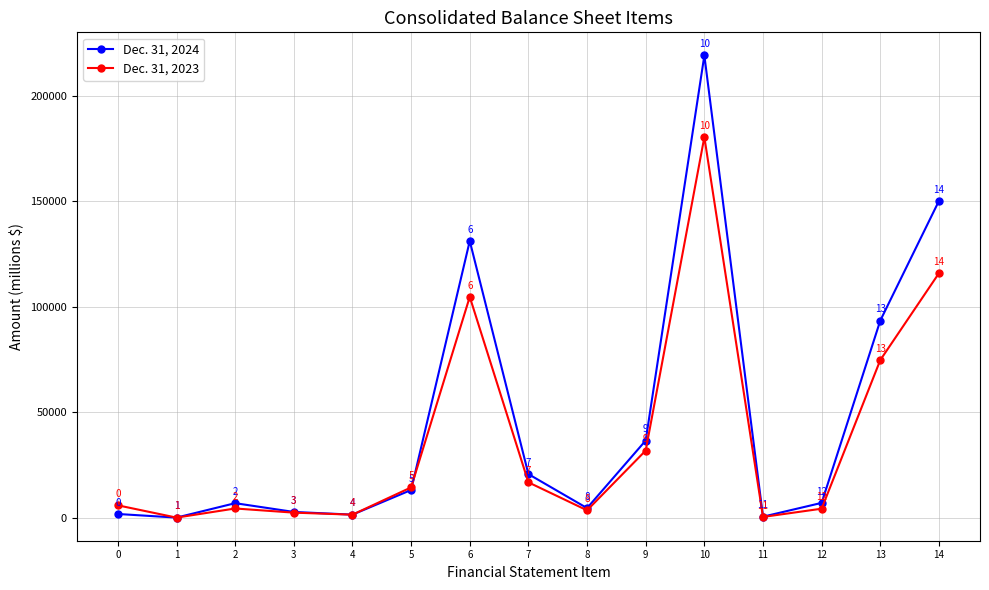

How many interior local peaks does the Dec. 31, 2023 series have?

3